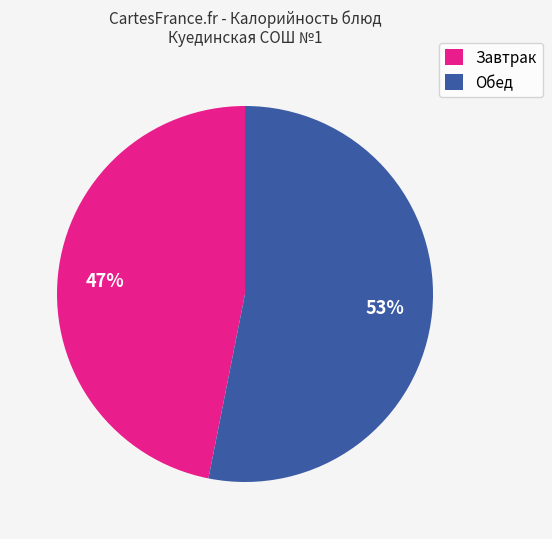

Which has a higher value, Обед or Завтрак?

Обед